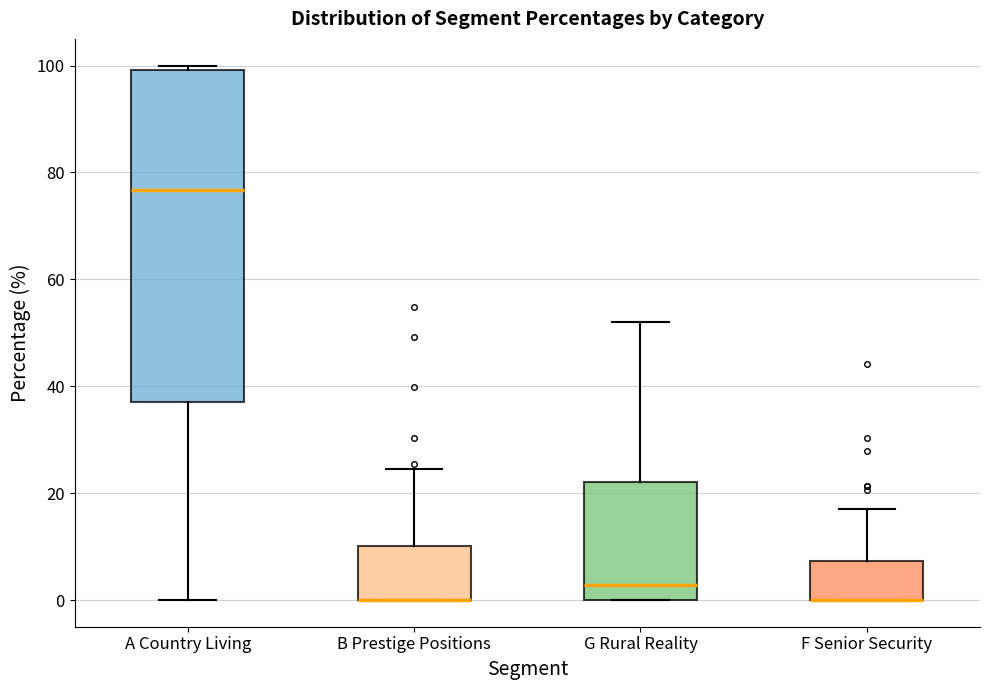

Comparing the boxes themselves (not the whiskers), which one is the tallest?

A Country Living